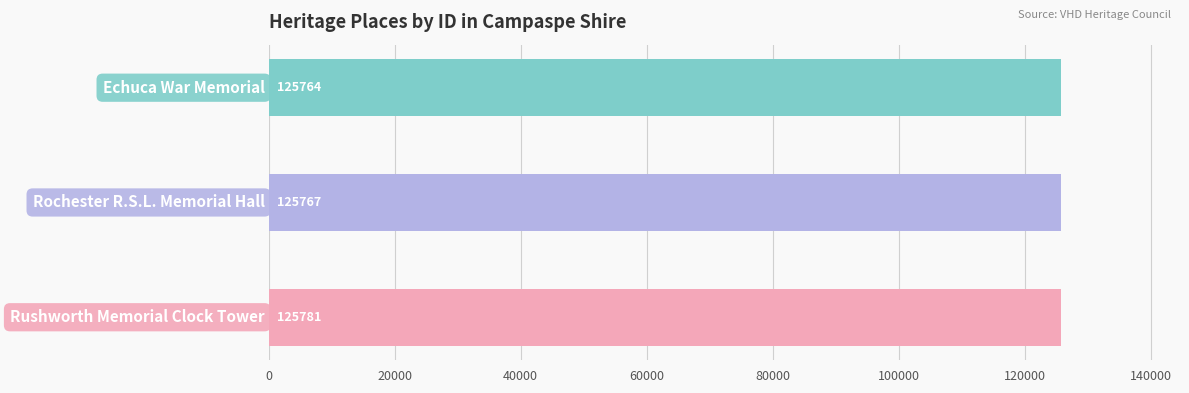

What is the difference between the maximum and minimum values?

17